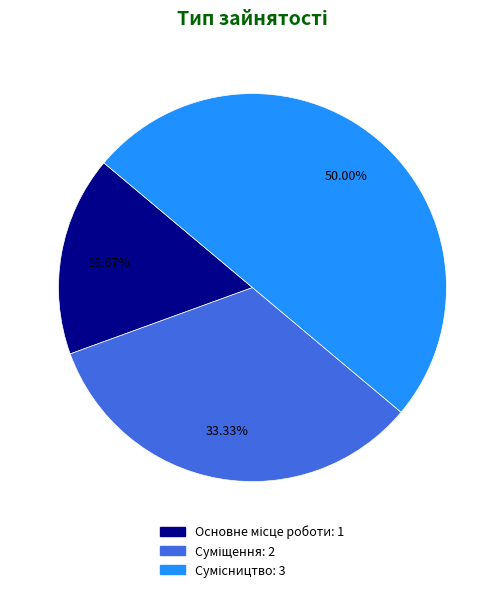

Is it true that Основне місце роботи is 17% of the pie?

True